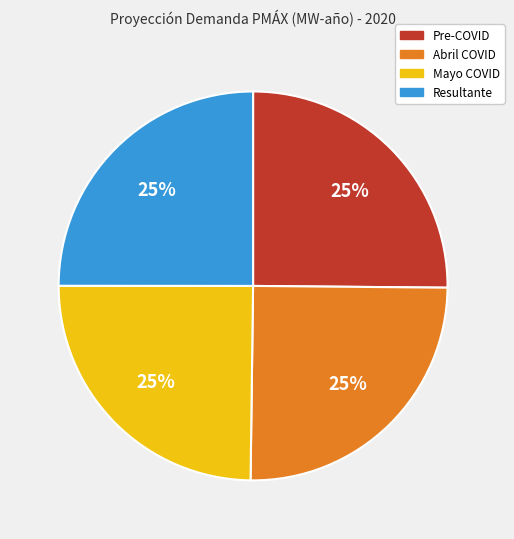

Count the number of slices in the pie.

4